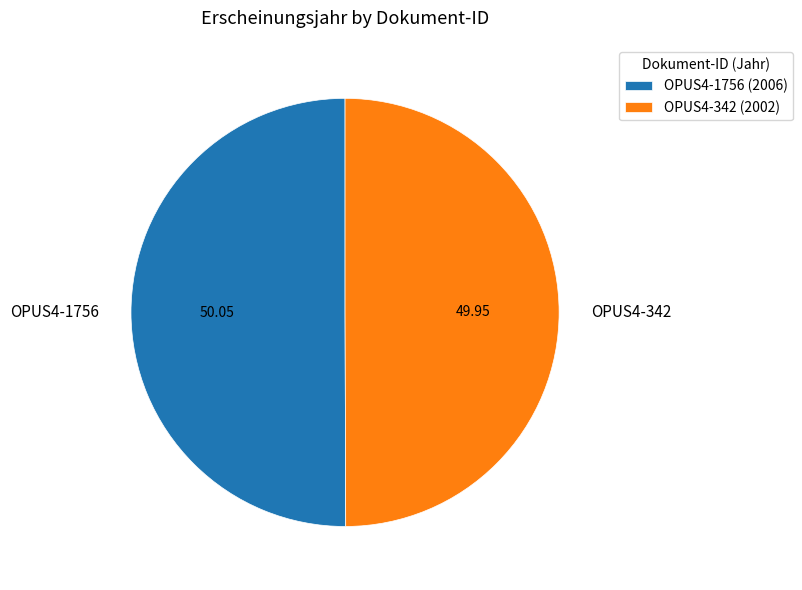

Do OPUS4-342 and OPUS4-1756 together represent more than half of the pie?

Yes